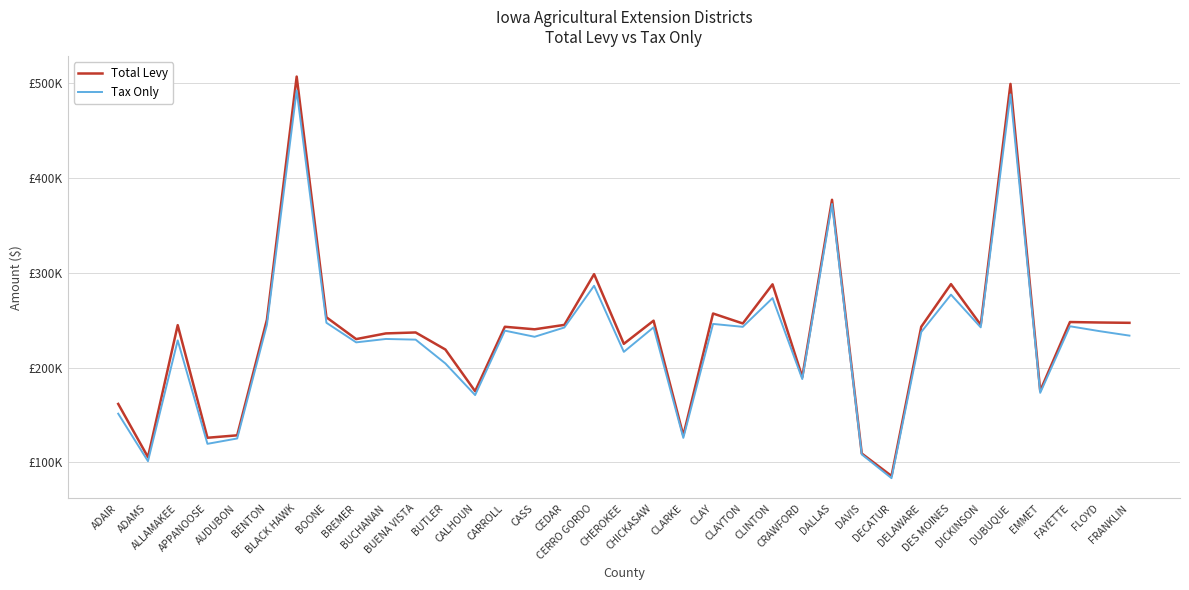

Does the chart display data point markers on the line(s)?

No